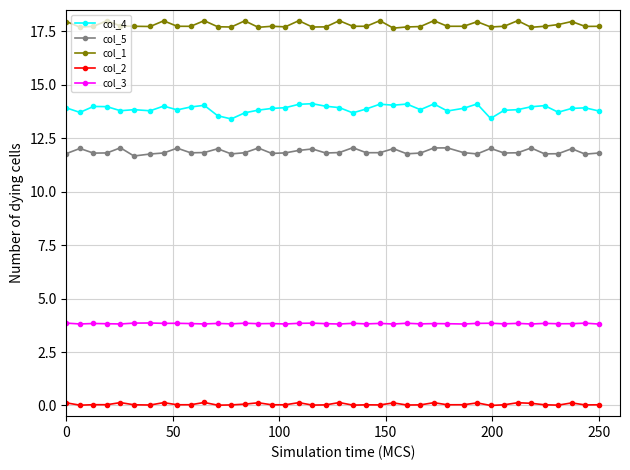

What is the value of the col_2 point at the 18th from the left?

0.1